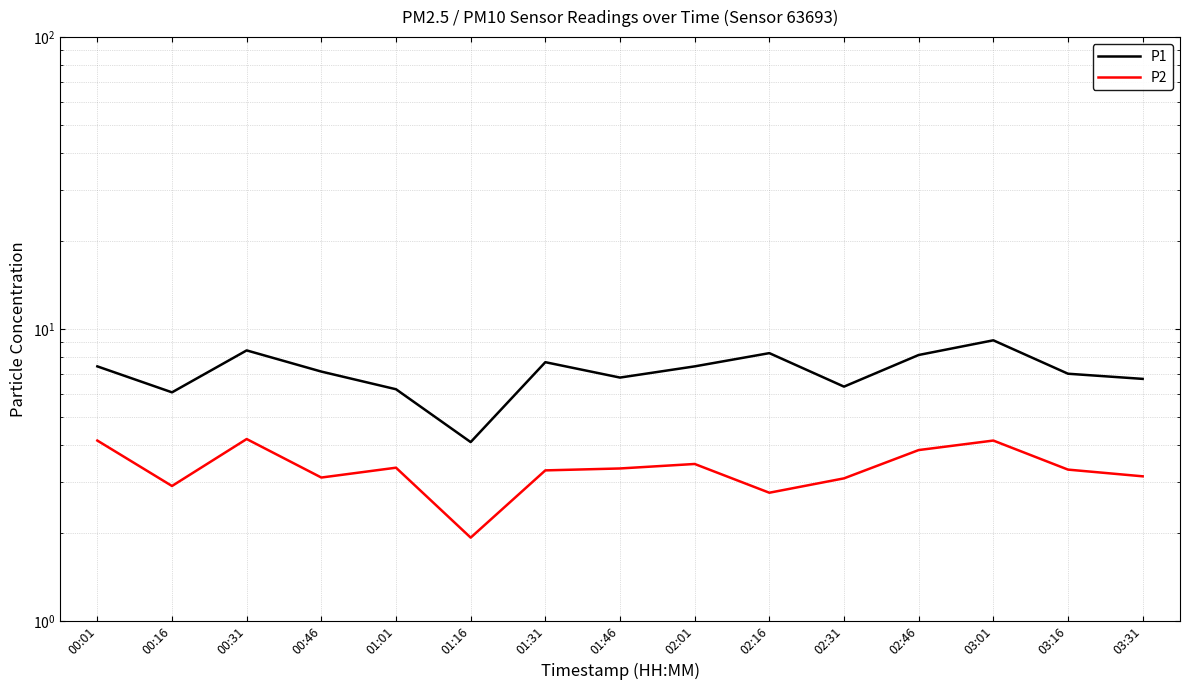

What is the spread (max minus min) of values at 02:01?

4.0